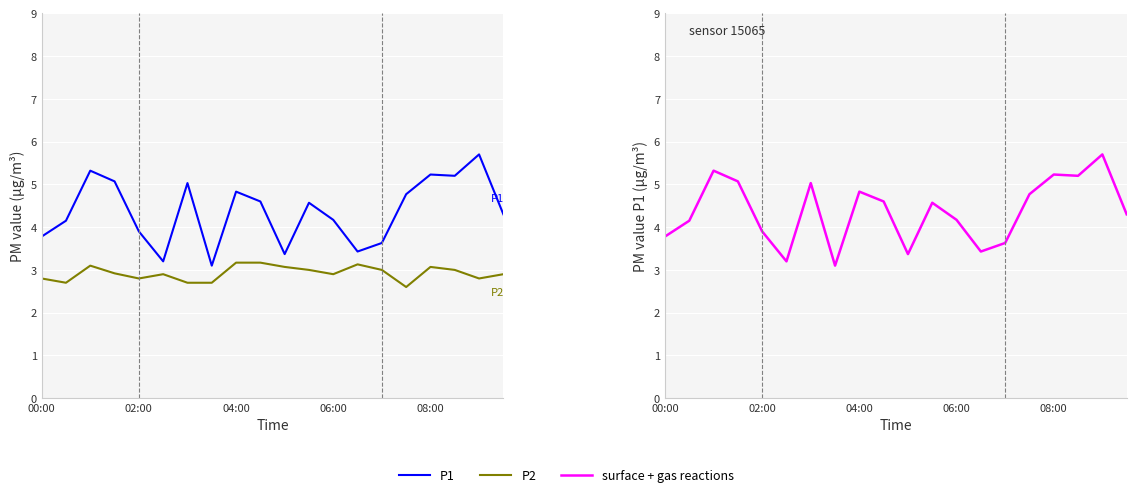

At which category does the chart reach its peak across all series?

18